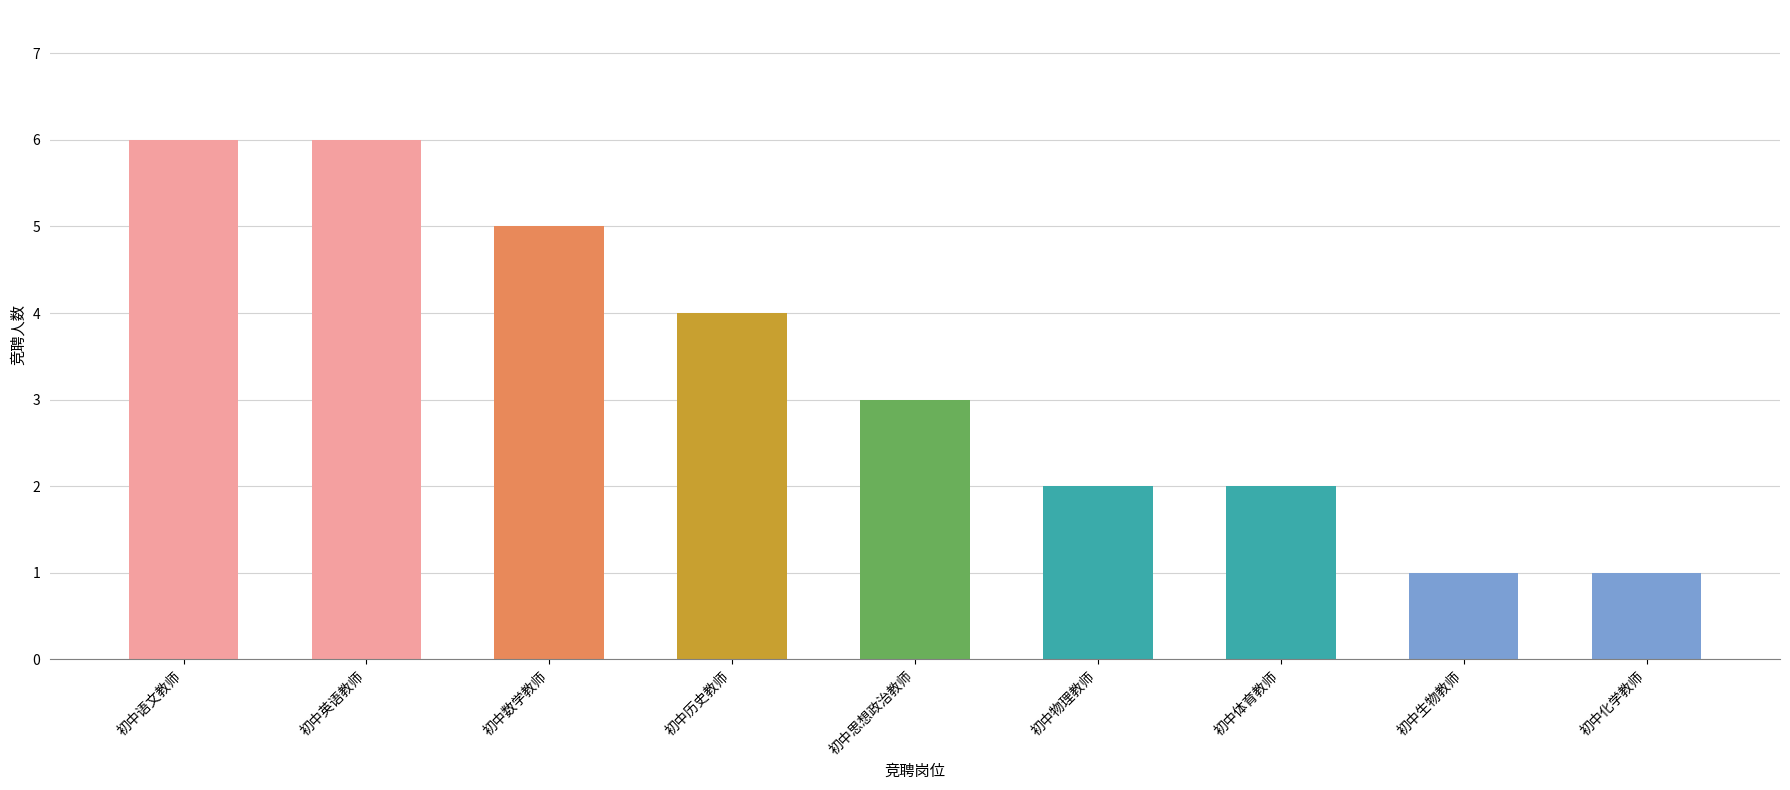

True or false: the data shows 10 at 初中语文教师.

False